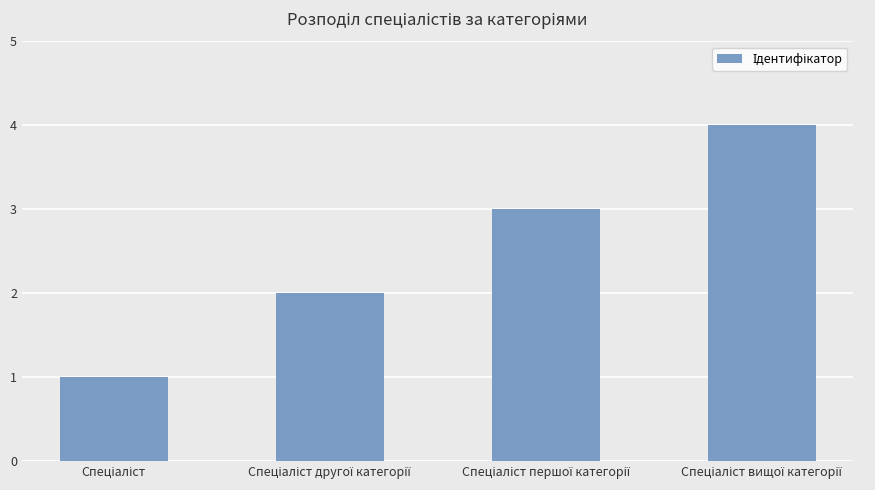

What is the greatest value displayed?

4